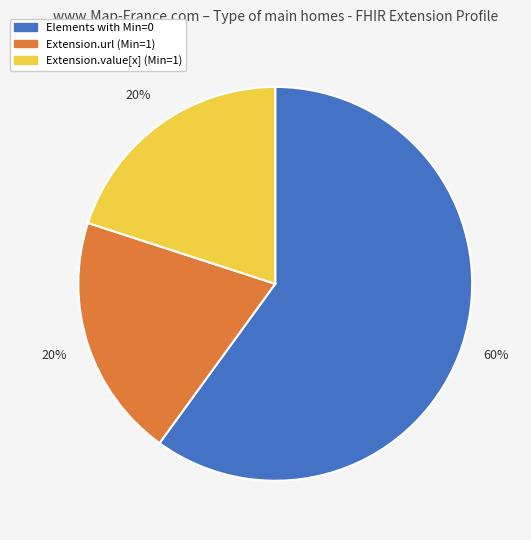

To the nearest percent, what is the difference between the largest and smallest slice percentages?

40%